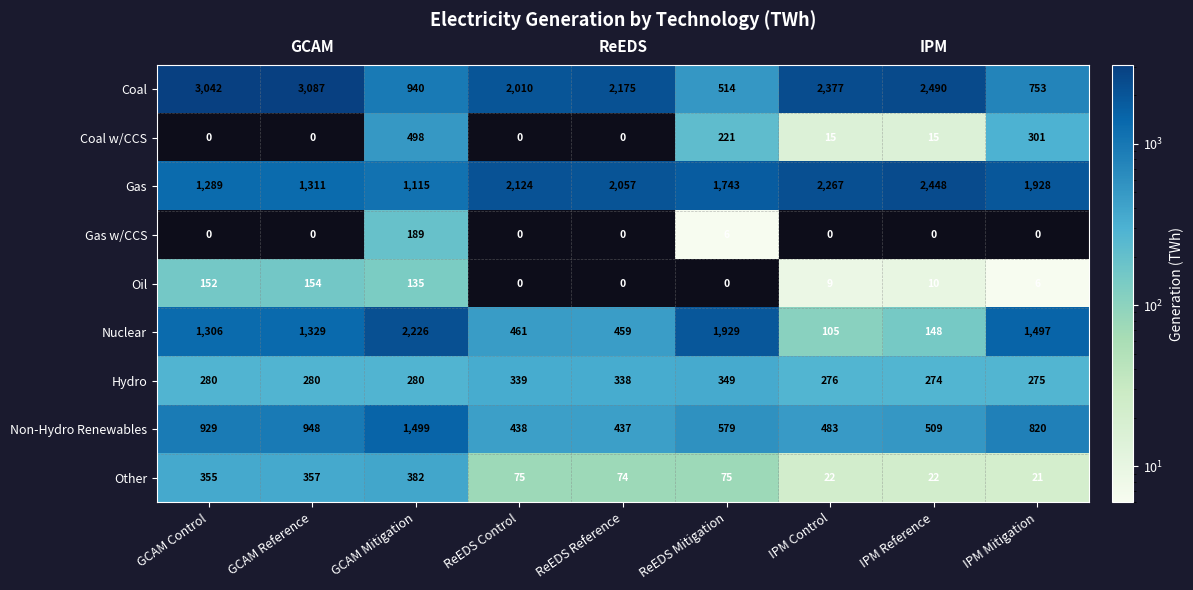

Which series has the widest spread of values?

Coal